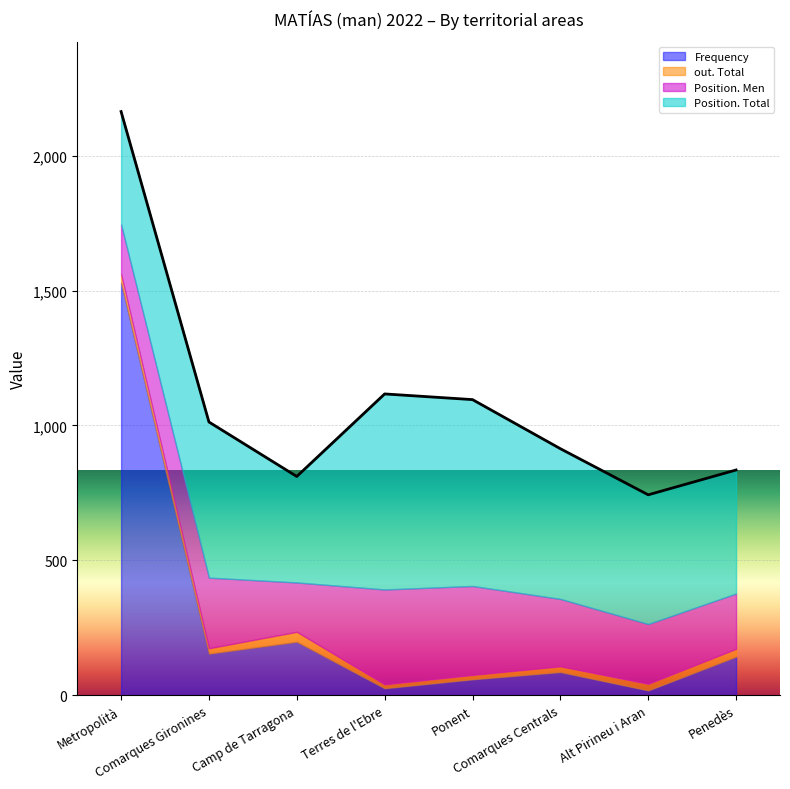

The Position. Total series shows 1194 at Ponent. True or false?

False